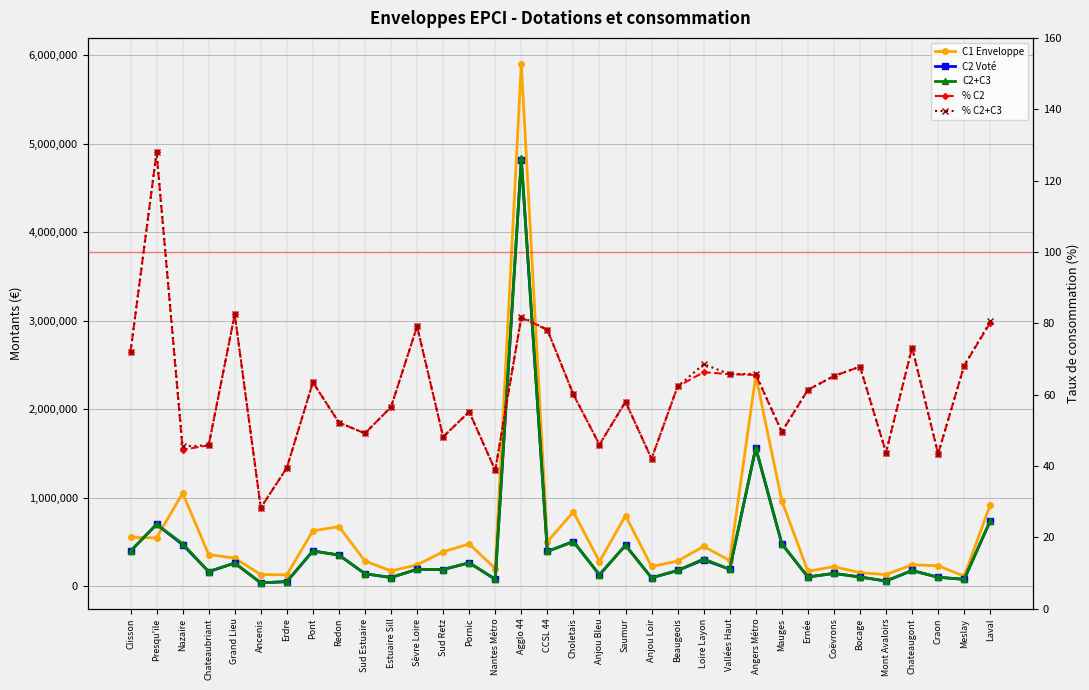

What position from the right is Ernée?

8